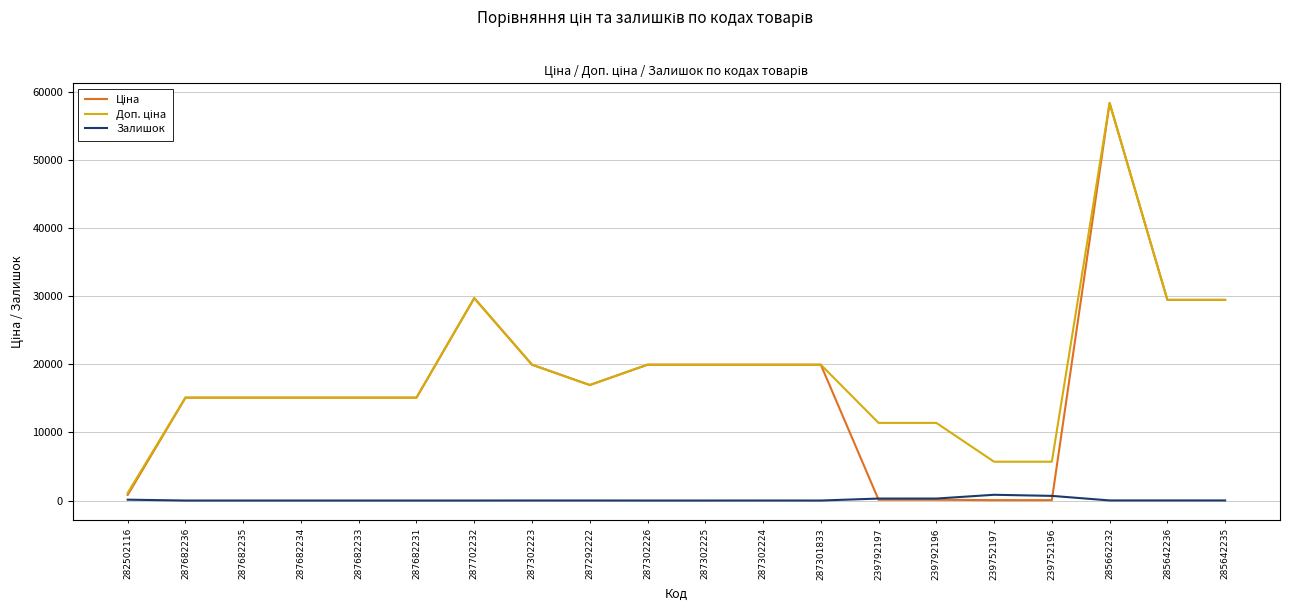

Is it true that Залишок equals 7.0 at 287302223?

True